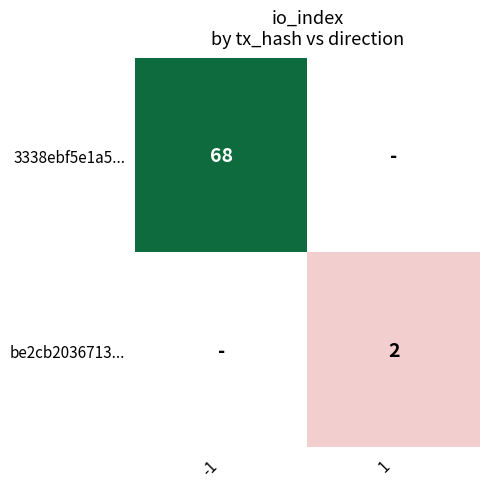

At which category does the chart reach its minimum across all series?

1